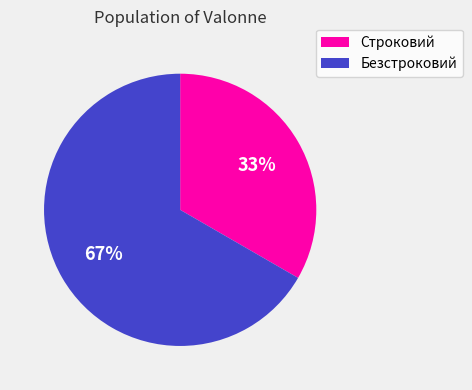

Which slice is the largest?

Безстроковий